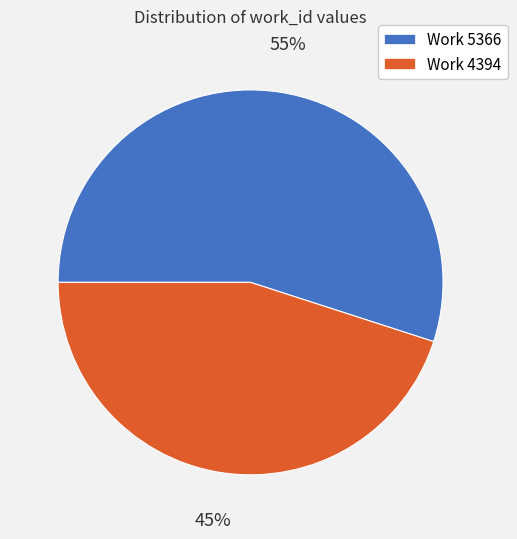

Which has a higher value, Work 4394 or Work 5366?

Work 5366